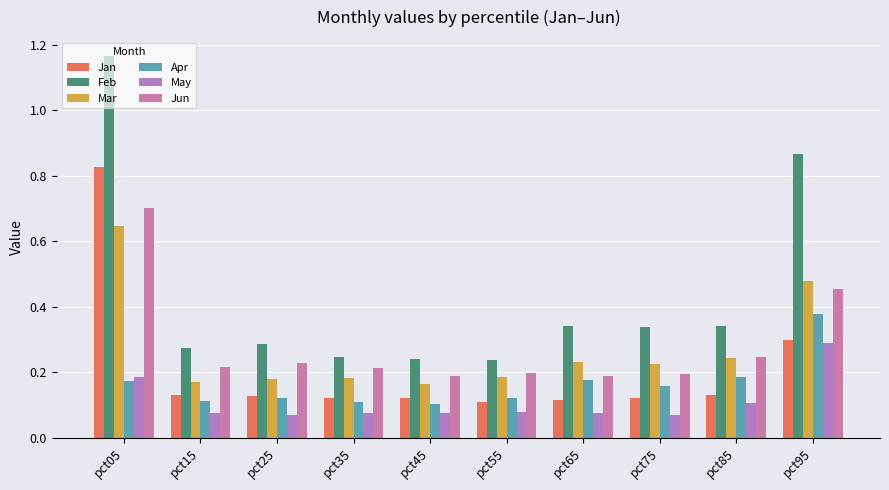

Rank the categories by Apr value from highest to lowest.

pct95, pct85, pct65, pct05, pct75, pct55, pct25, pct15, pct35, pct45